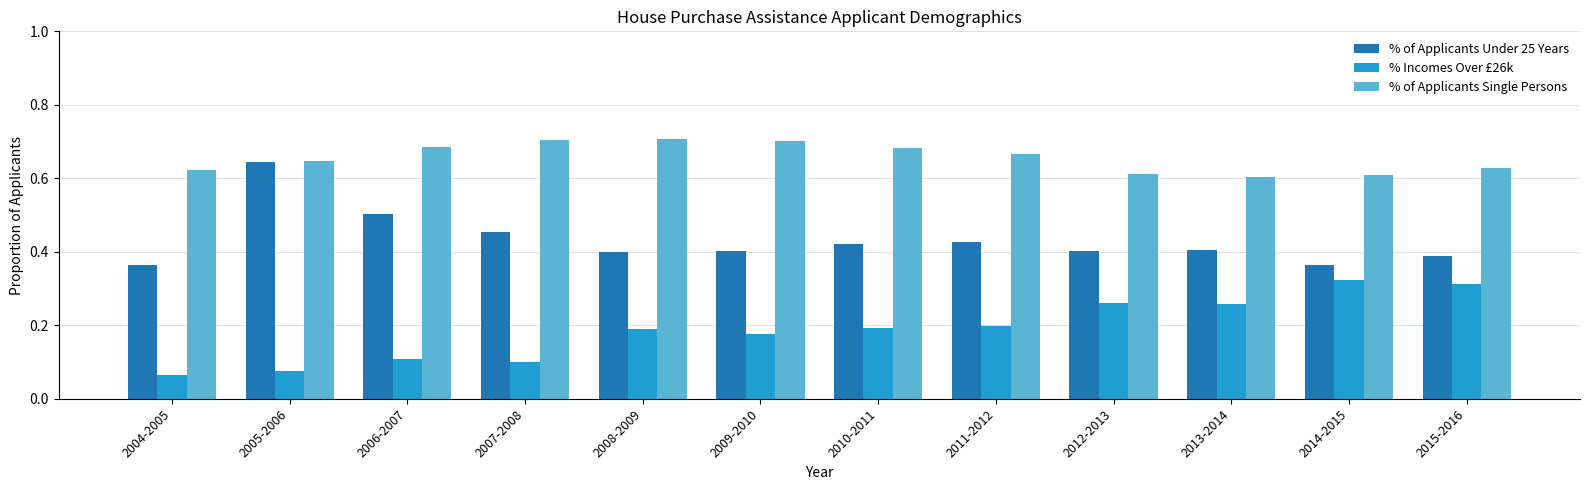

Does the chart contain stacked bars?

No